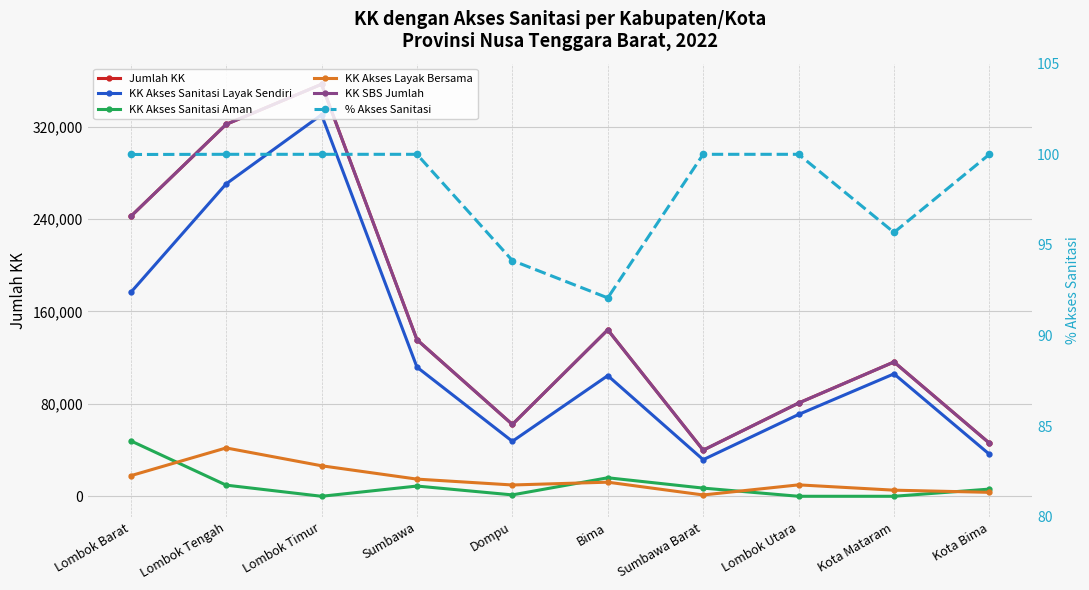

What is the difference between the KK Akses Sanitasi Aman values at Sumbawa and Lombok Barat?

39148.0